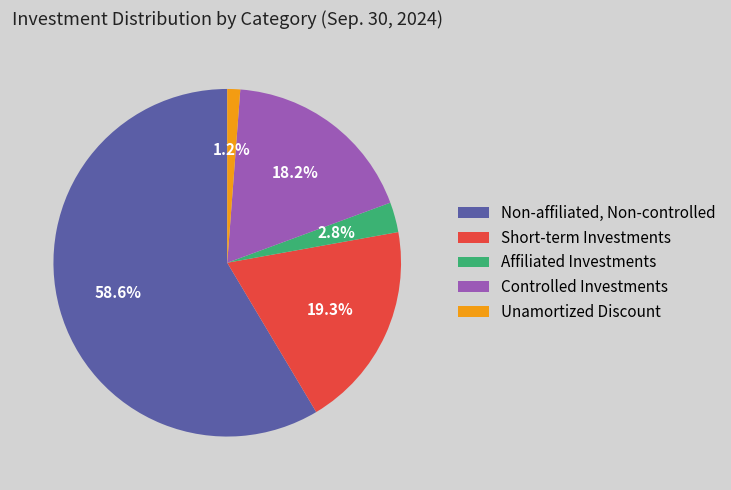

Which has a higher value, Affiliated Investments or Controlled Investments?

Controlled Investments